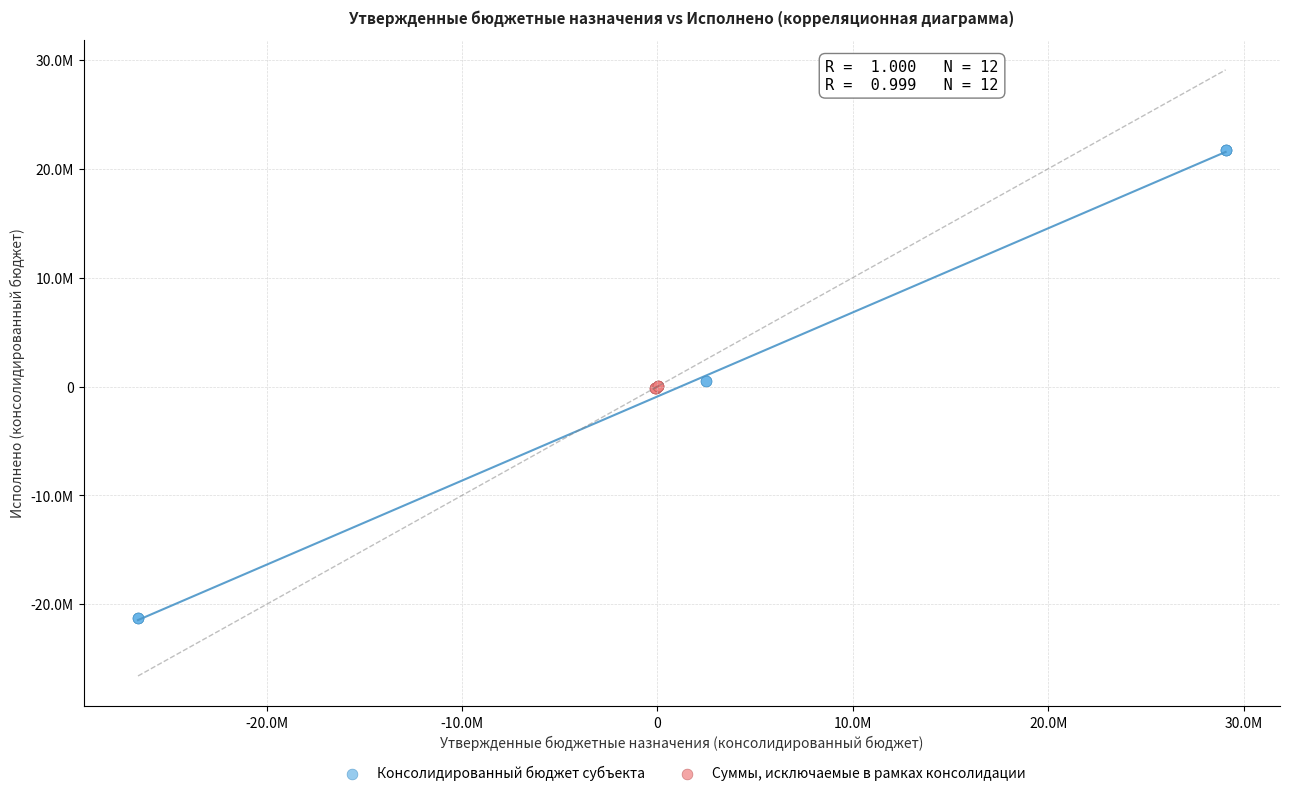

Which series contains the lowest Y value?

Консолидированный бюджет субъекта